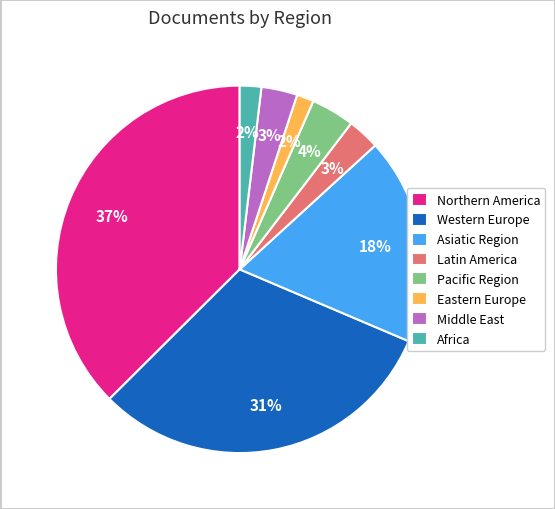

To the nearest percent, what percentage of the pie is Pacific Region?

4%